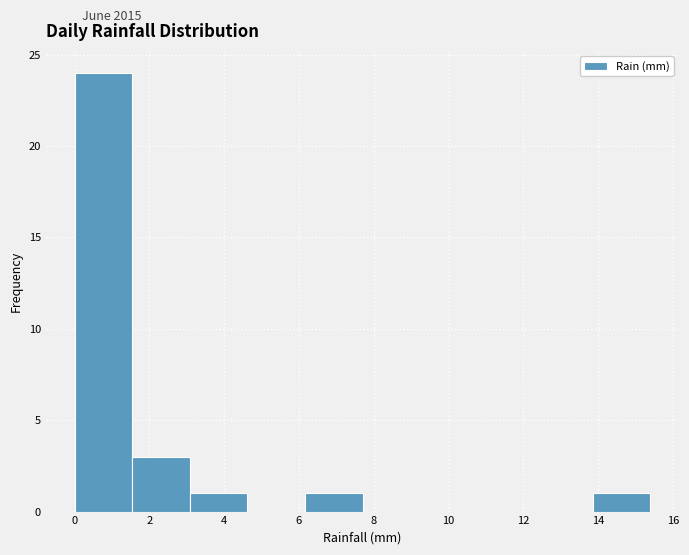

Reading left to right, transcribe this chart: for each bar, give the range it covers on the x-axis and its height. Neither the bar edges nor the heights are printed on the chart, so give them approximately, as read against the axes.

0.00 to 1.54: 24
1.54 to 3.08: 3
3.08 to 4.62: 1
4.62 to 6.16: 0
6.16 to 7.70: 1
7.70 to 9.24: 0
9.24 to 10.78: 0
10.78 to 12.32: 0
12.32 to 13.86: 0
13.86 to 15.40: 1